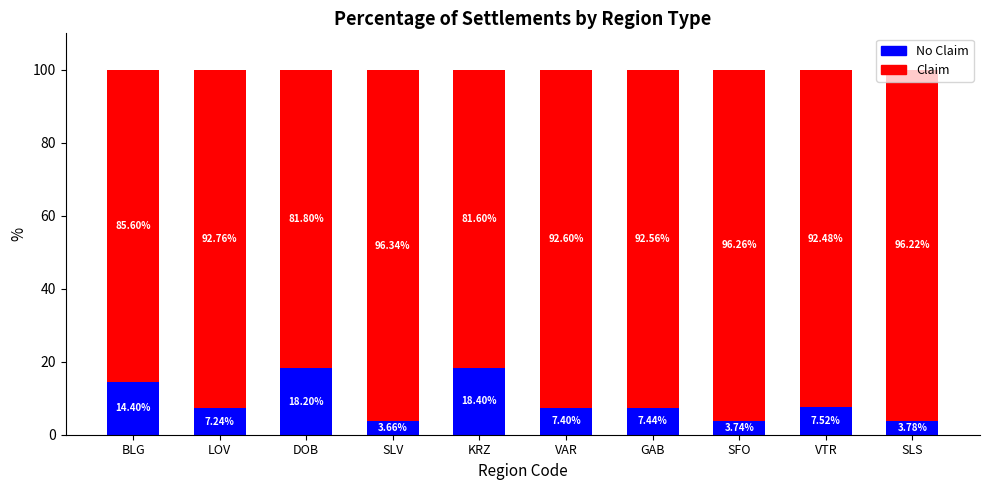

What is the total value across all series at VTR?

100.0